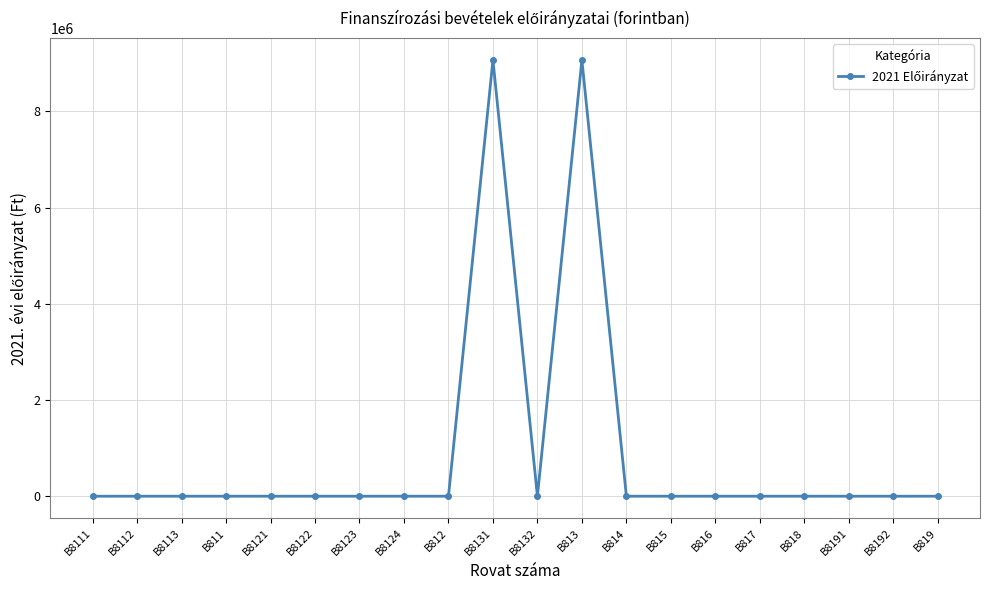

The chart shows a value of 0 at B8192. True or false?

True